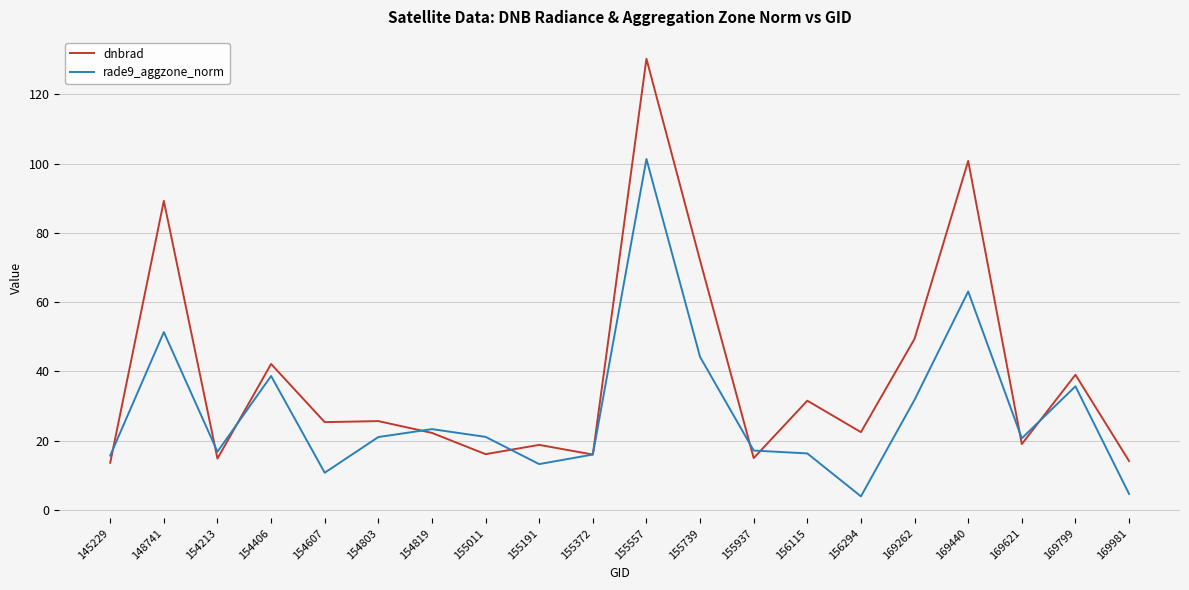

Where is the first local minimum for dnbrad?

154213